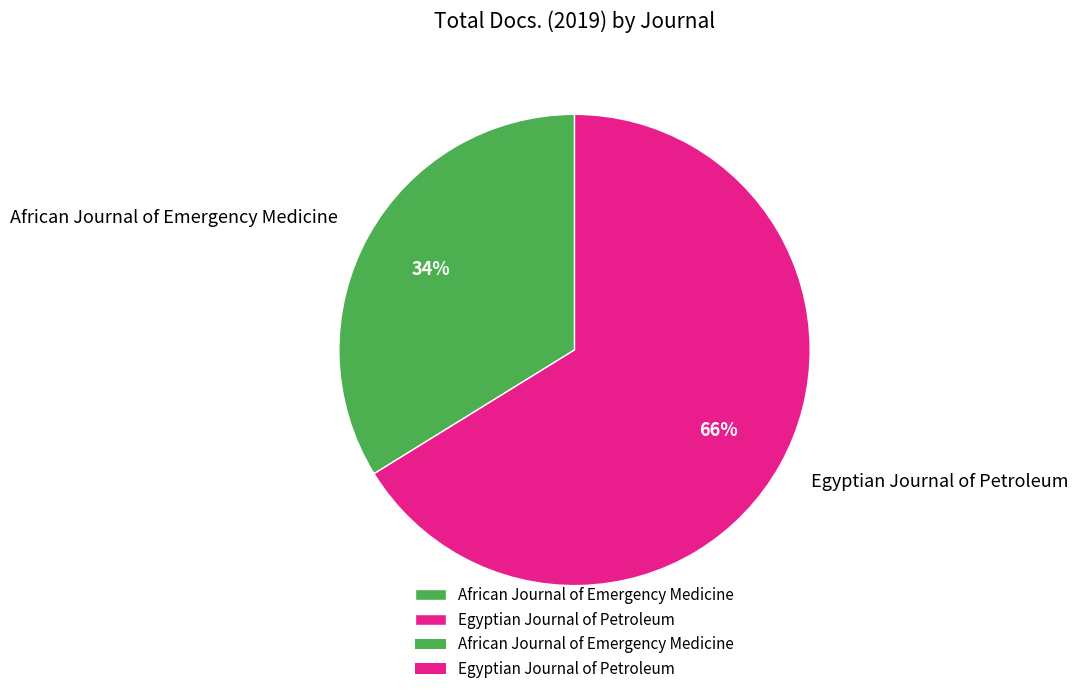

Is African Journal of Emergency Medicine the majority of the pie?

No